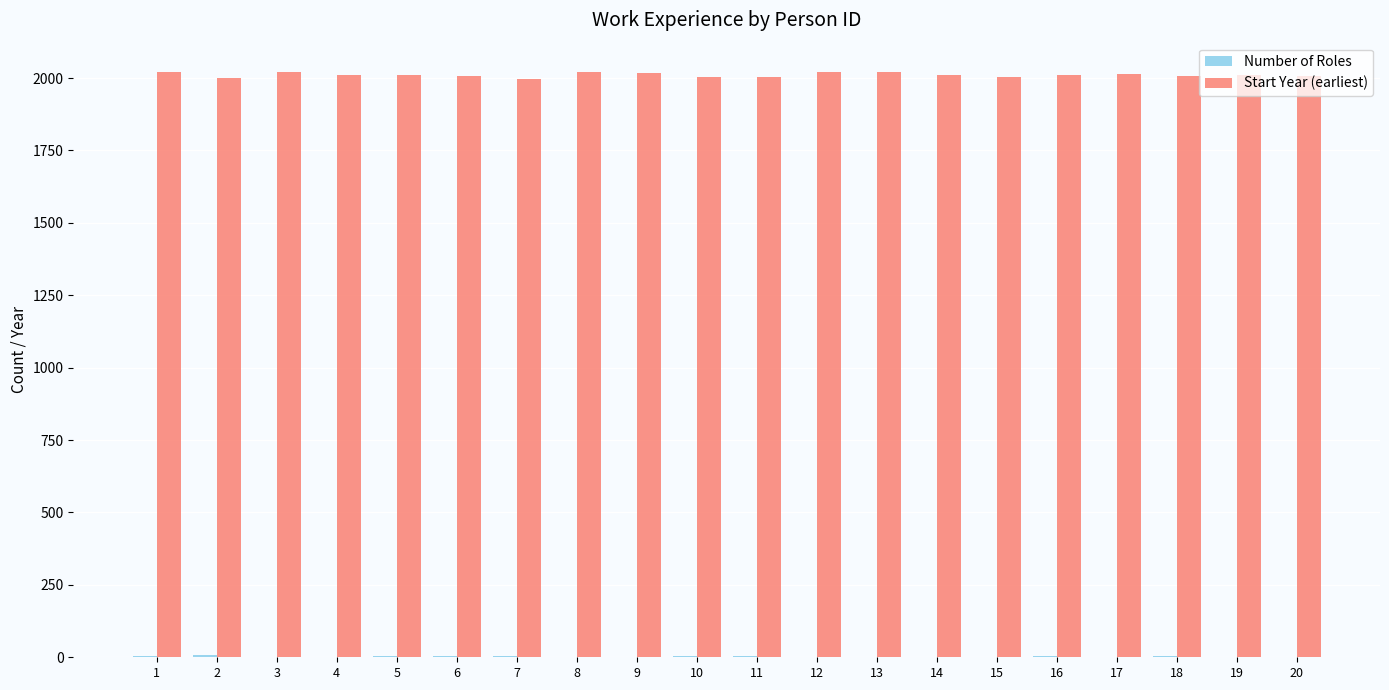

Are the bars horizontal?

No